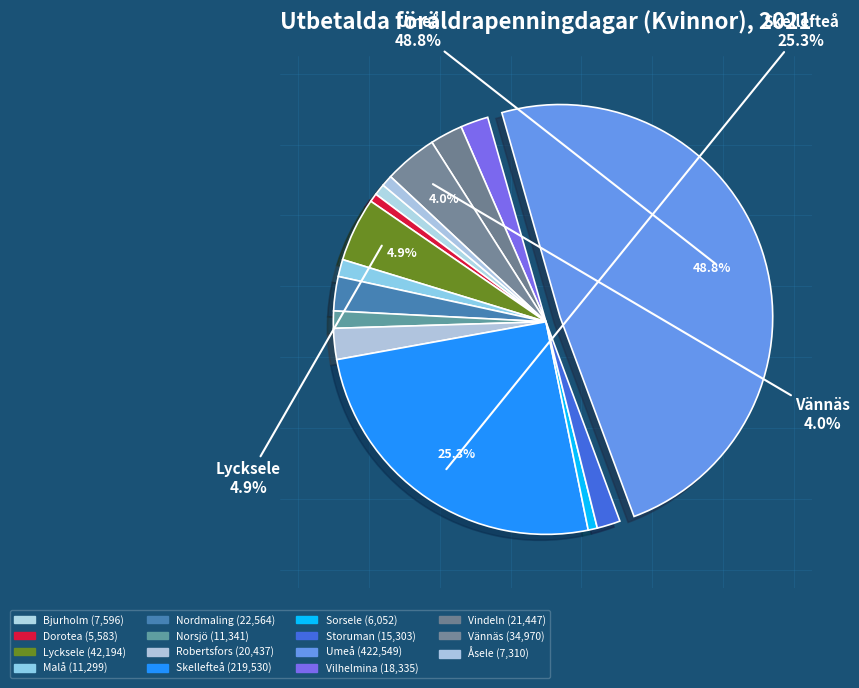

To the nearest percent, what percentage of the pie is Åsele?

1%